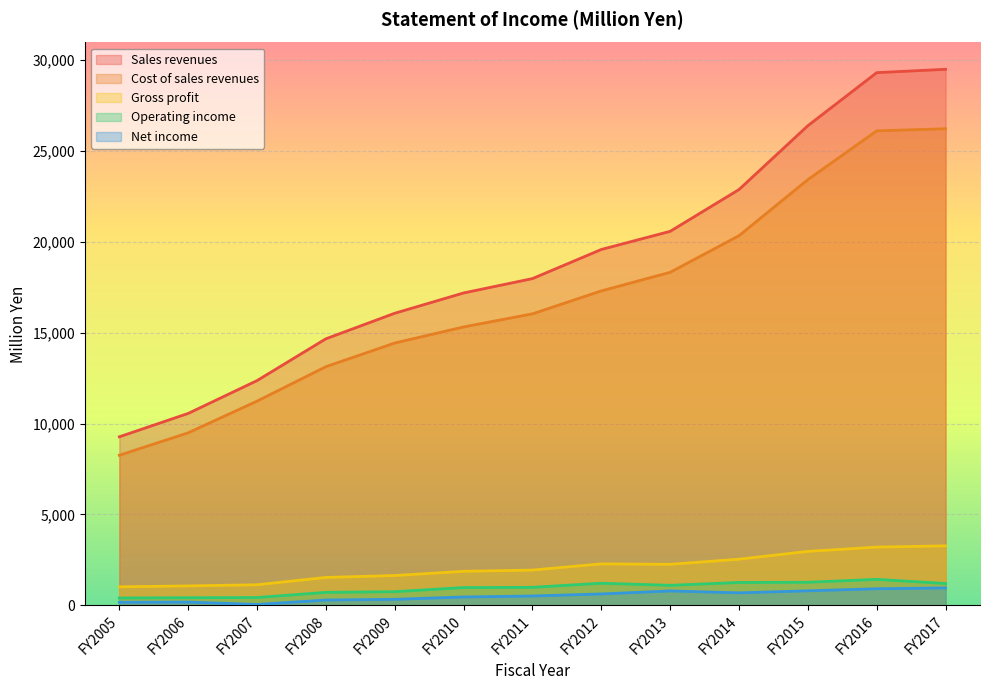

The Sales revenues series shows 12362 at FY2007. True or false?

True